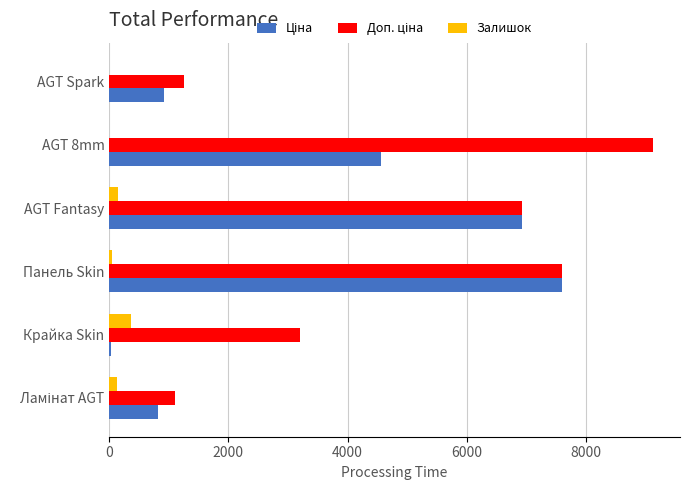

True or false: Залишок has a value of 0.0 at AGT Spark.

True